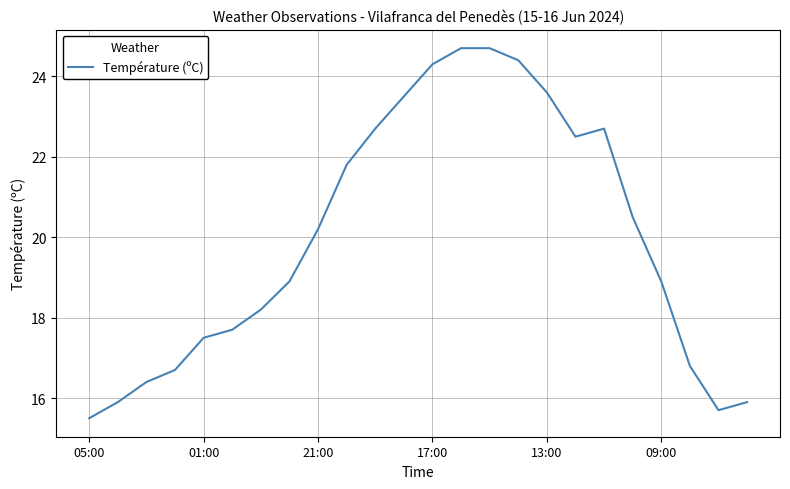

What is the difference between the maximum and minimum values?

9.2